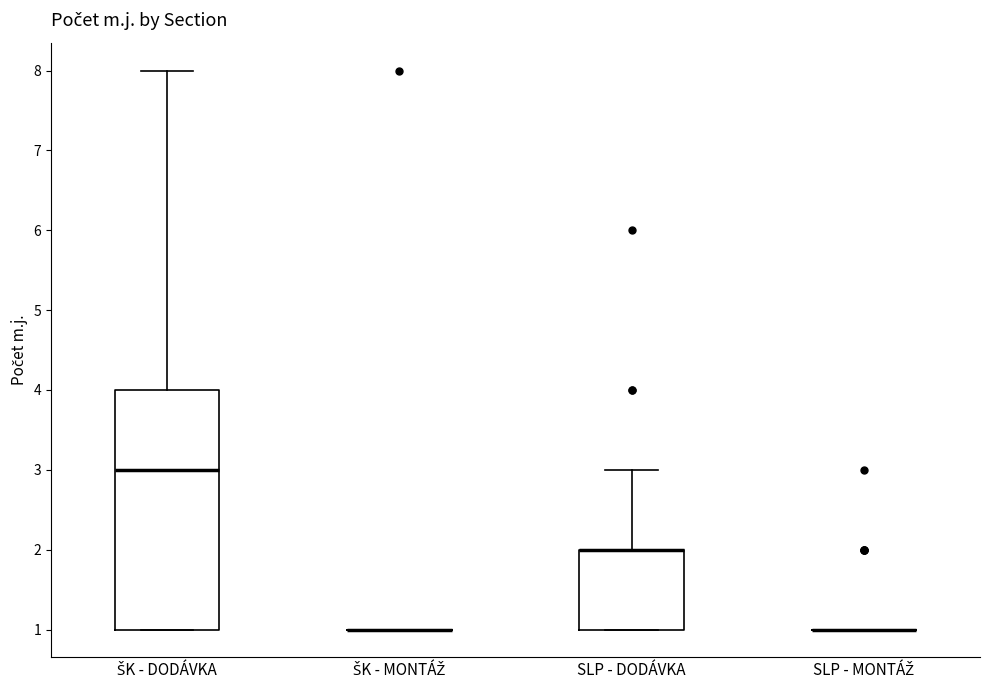

Which box is the tallest, from its lower edge to its upper edge?

ŠK - DODÁVKA